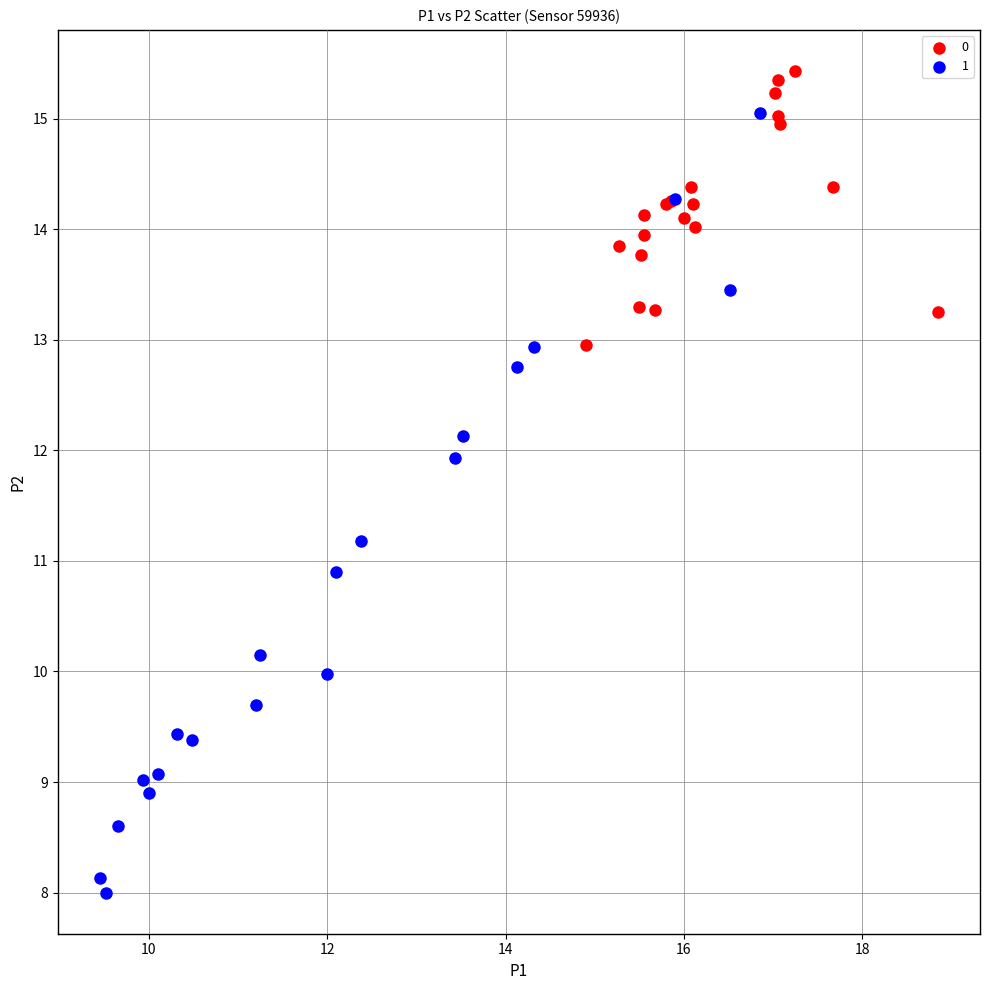

What are all the series names shown in the legend?

0, 1